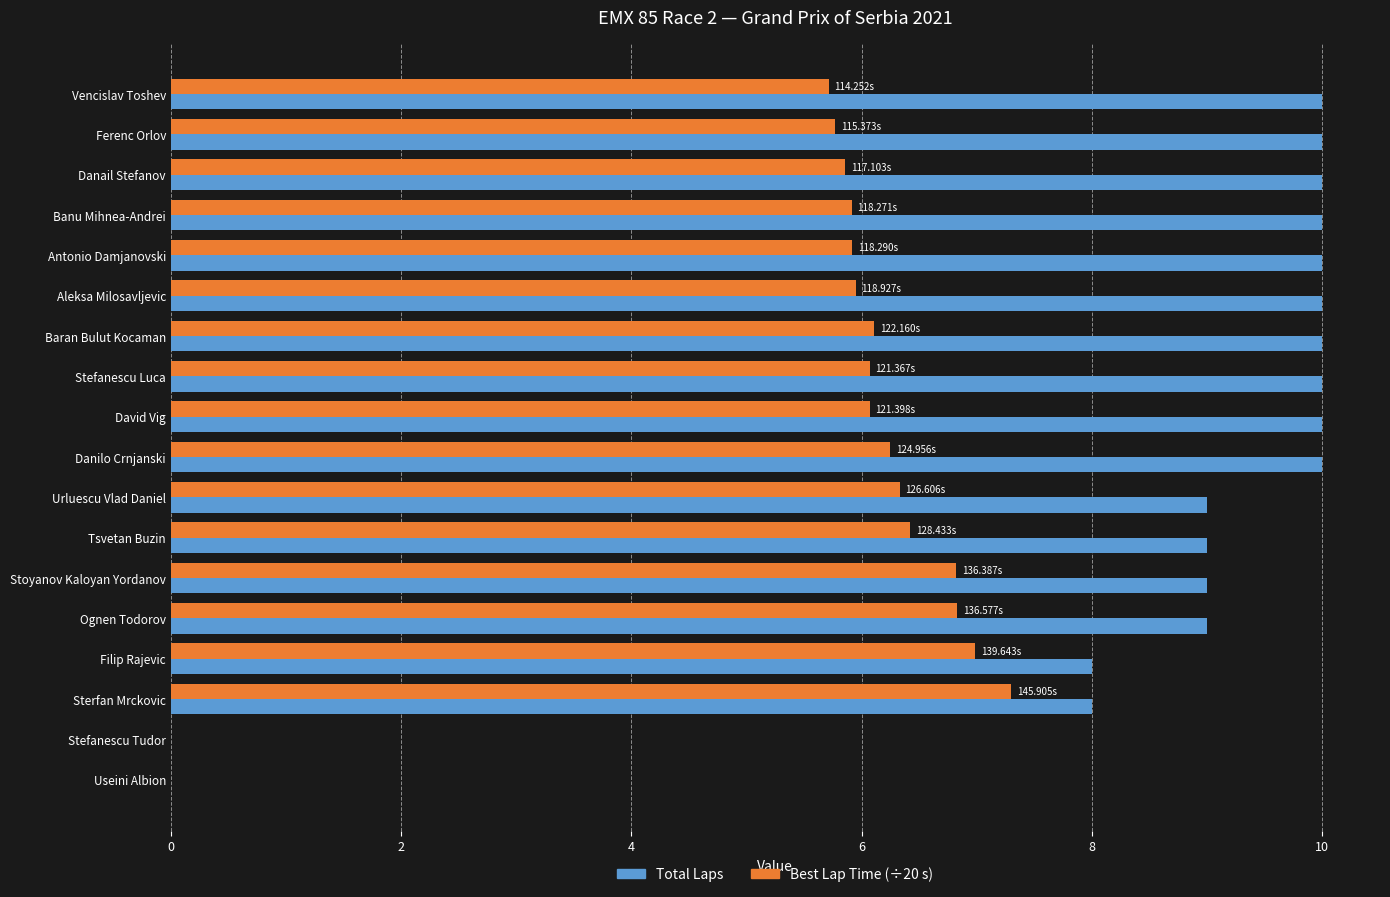

Which category has the highest value in the Best Lap Time (÷20 s) series?

Sterfan Mrckovic